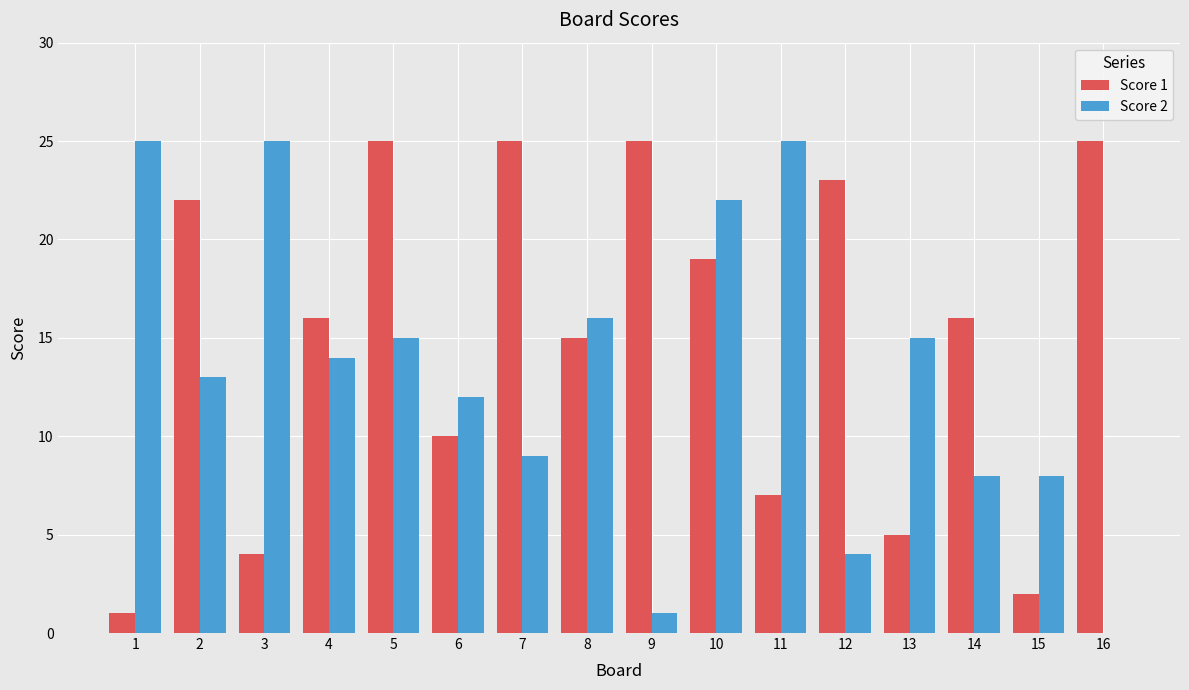

Which series has the widest spread of values?

Score 2